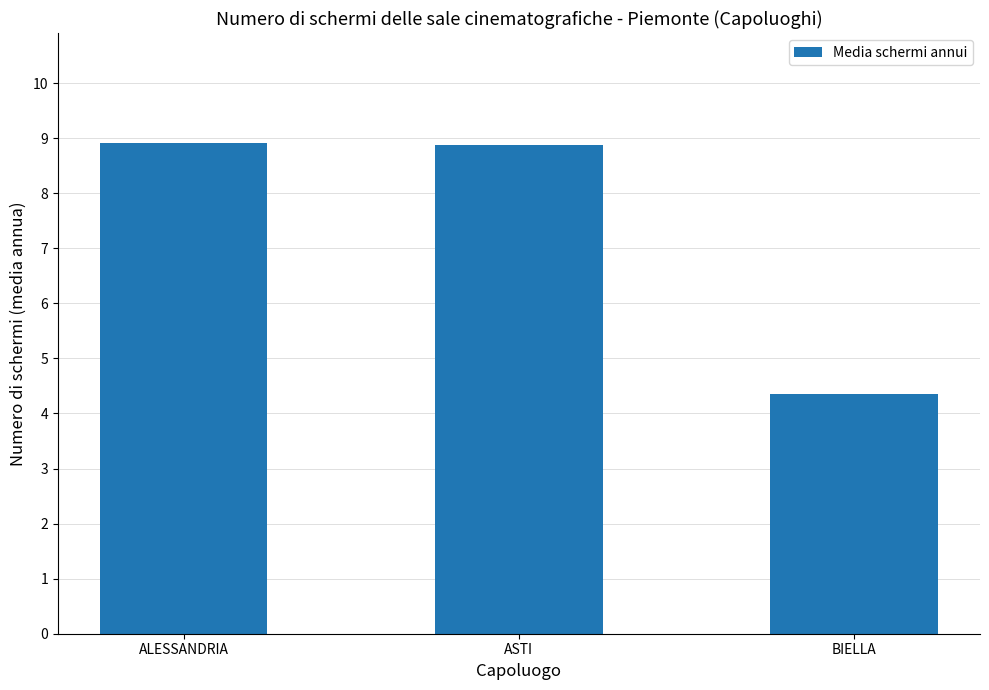

How many values are below 8?

1